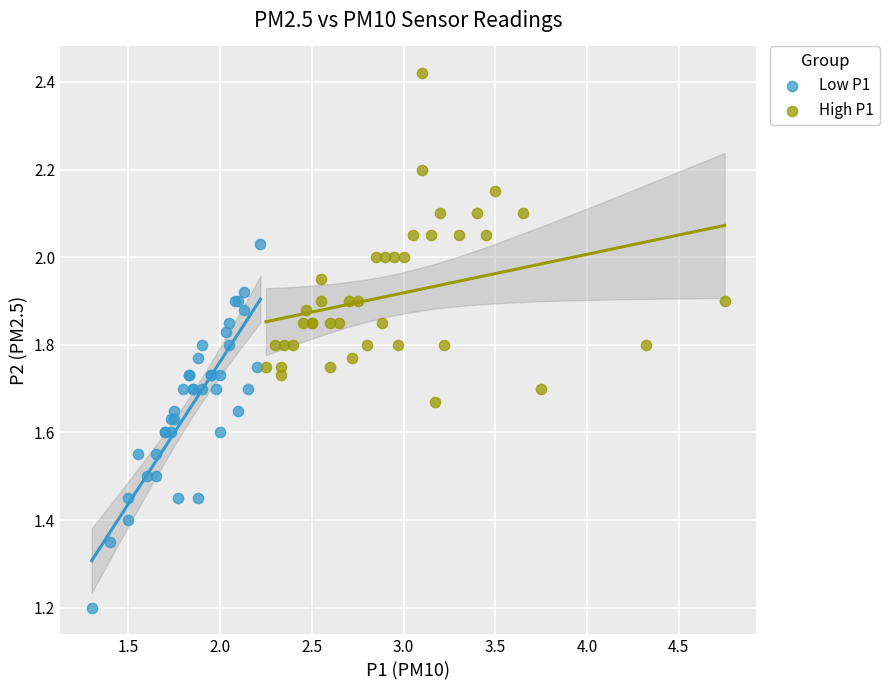

What are all the series names shown in the legend?

Low P1, High P1